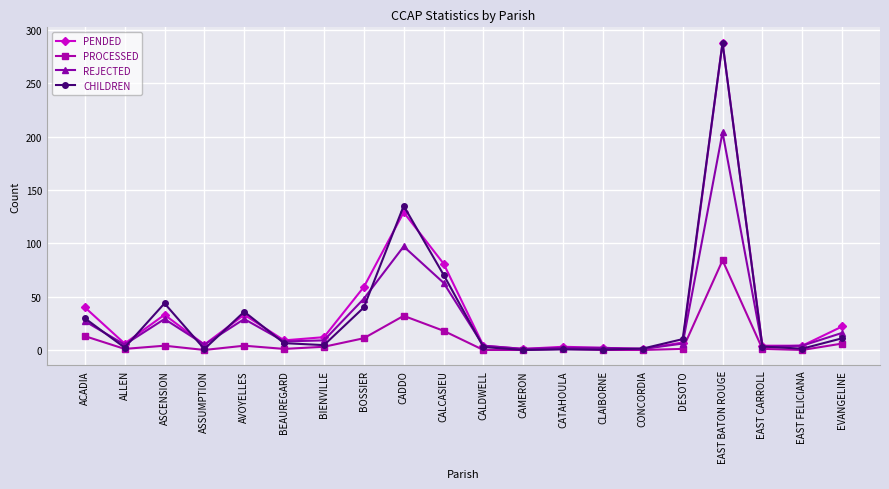

At which category does CHILDREN reach its first local peak?

ASCENSION